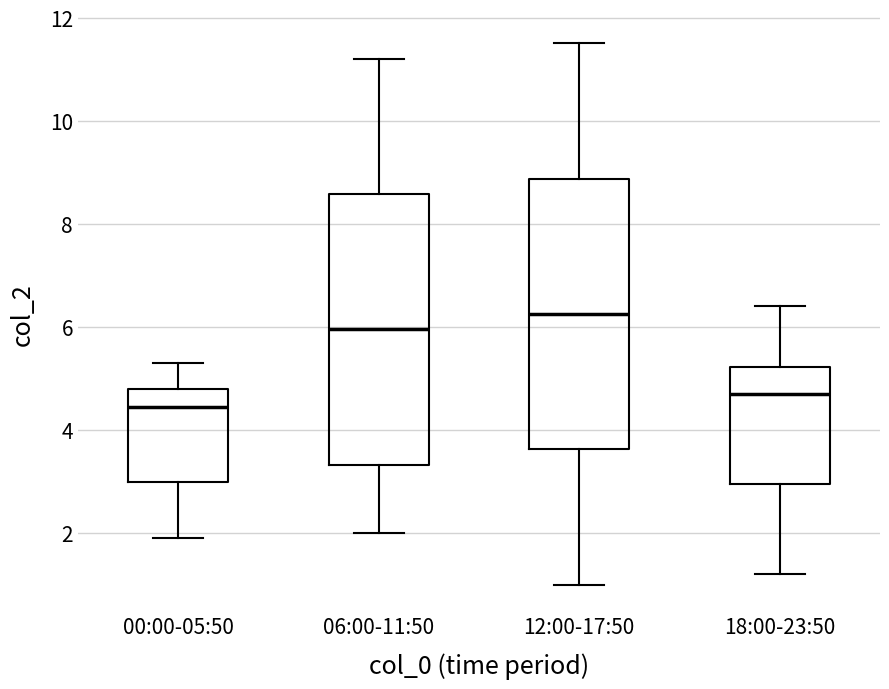

Where is the upper edge of the box for 18:00-23:50 on the y-axis? The values are not printed on the chart, so give them approximately, as read against the axis.

5.2